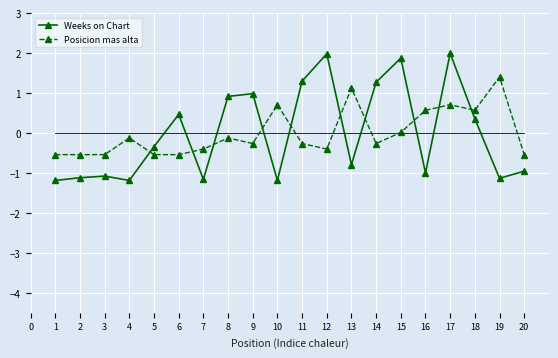

How many times do Posicion mas alta and Weeks on Chart cross each other?

10